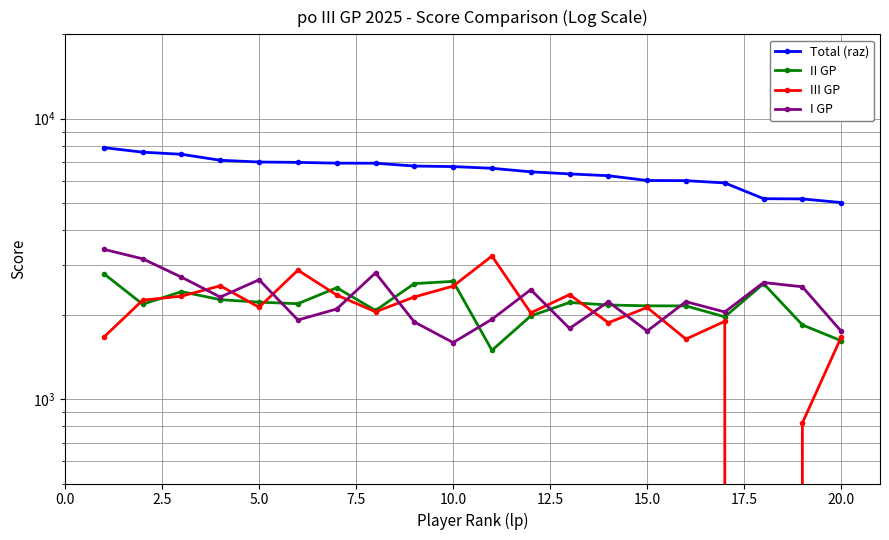

Is the value of III GP at 15.0 greater than the value of I GP at 12.5?

Yes